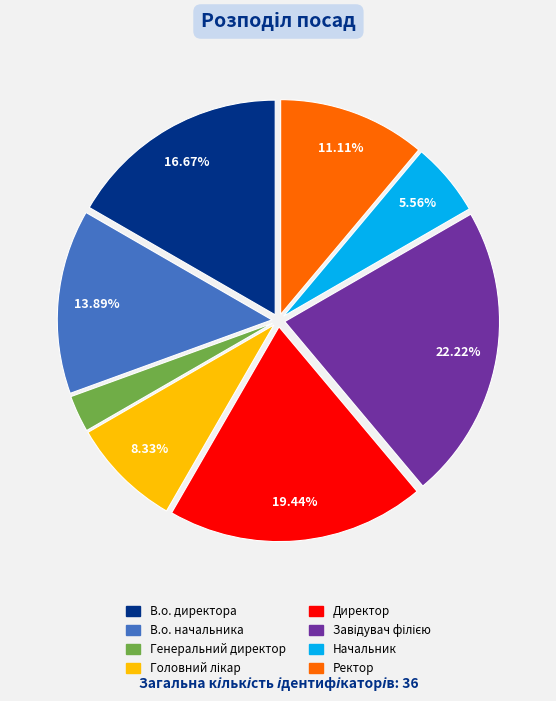

How many slices are in this pie chart?

8